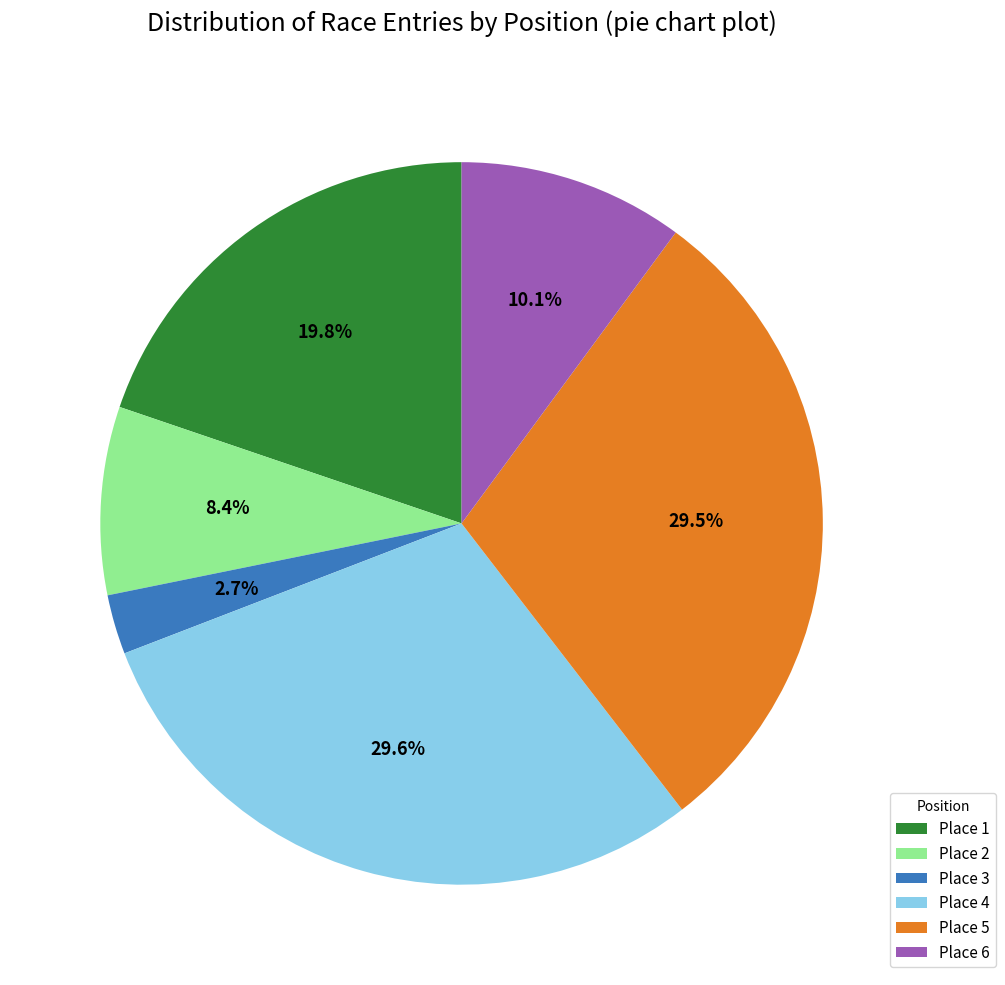

Combined, do Place 5 and Place 1 account for over 50%?

No